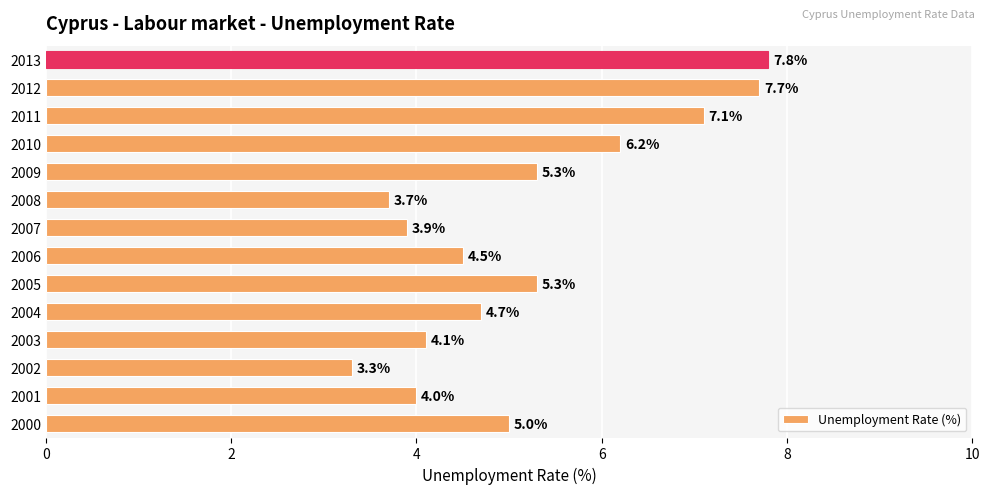

What is the average value?

5.2